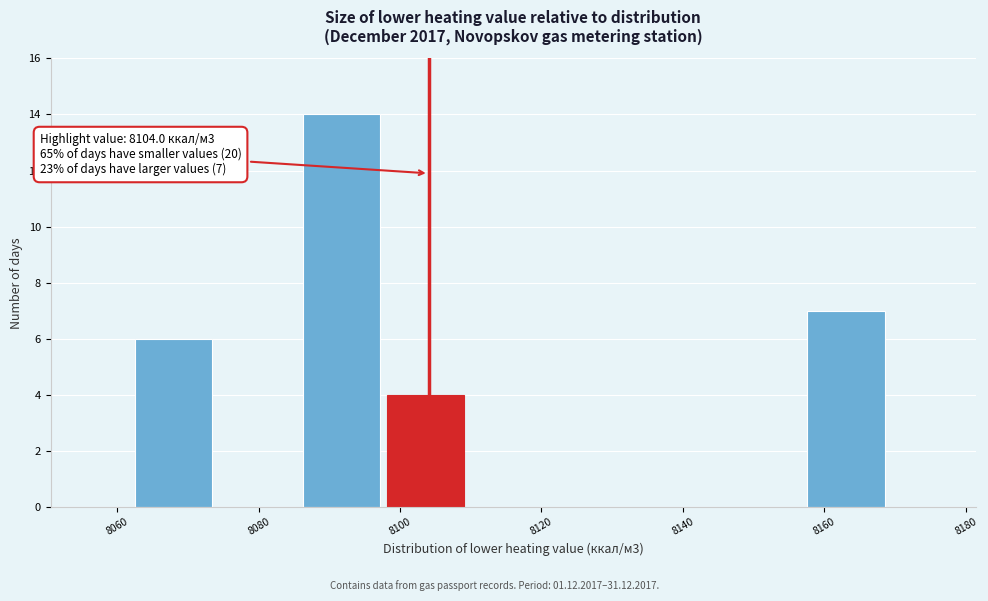

Which range on the x-axis has the tallest bar?

8086 to 8098